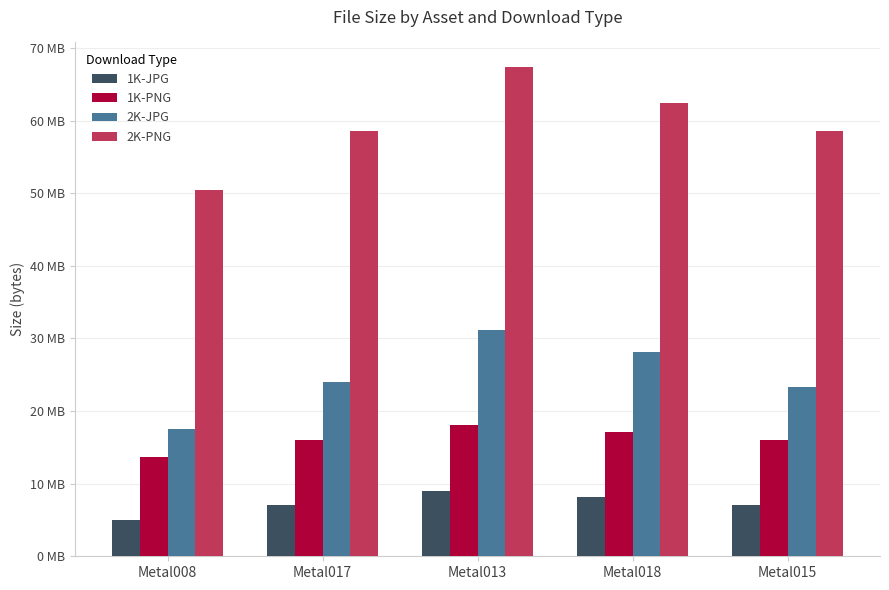

At Metal013, list the series in order from smallest to largest.

1K-JPG, 1K-PNG, 2K-JPG, 2K-PNG